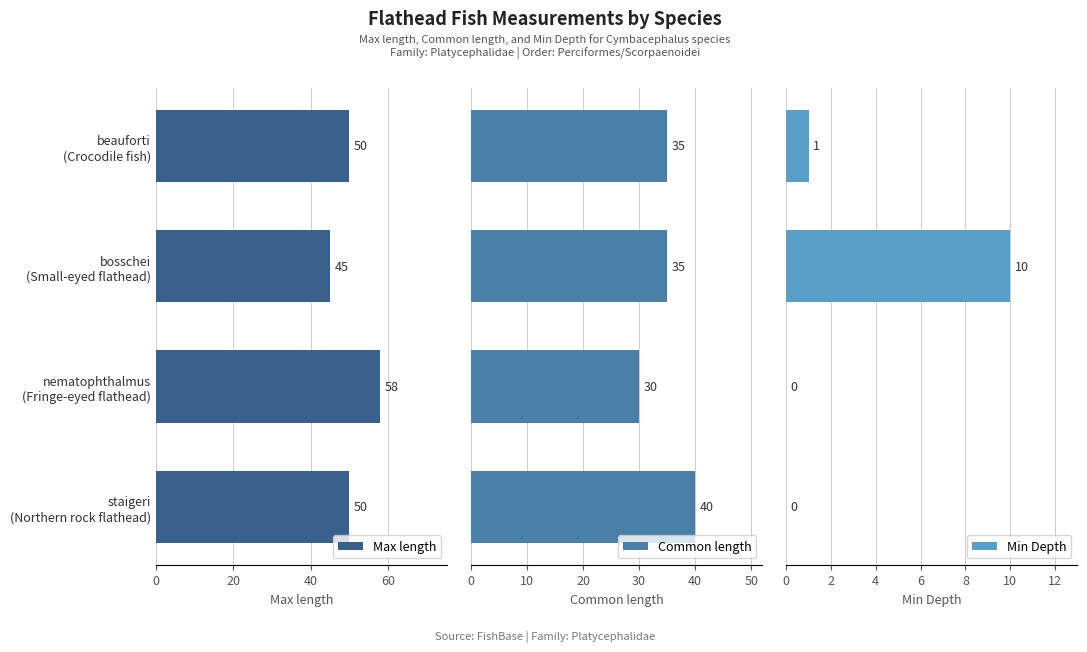

How many data points in Min Depth are above 1?

1